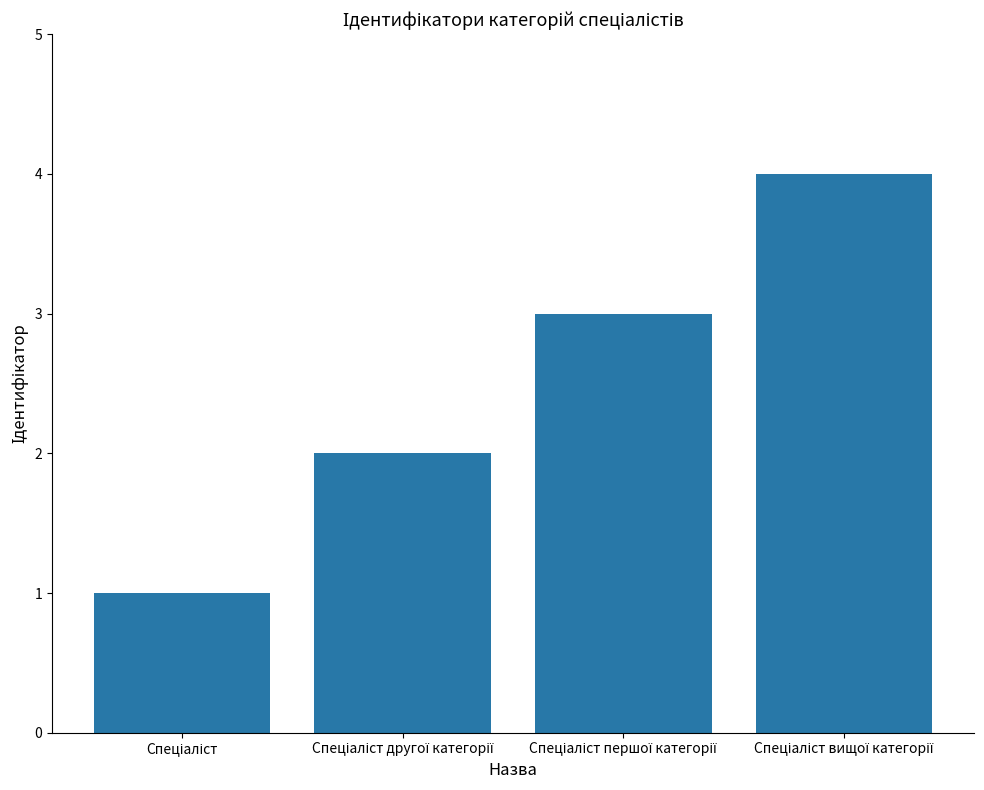

What is the maximum value shown in the chart?

4